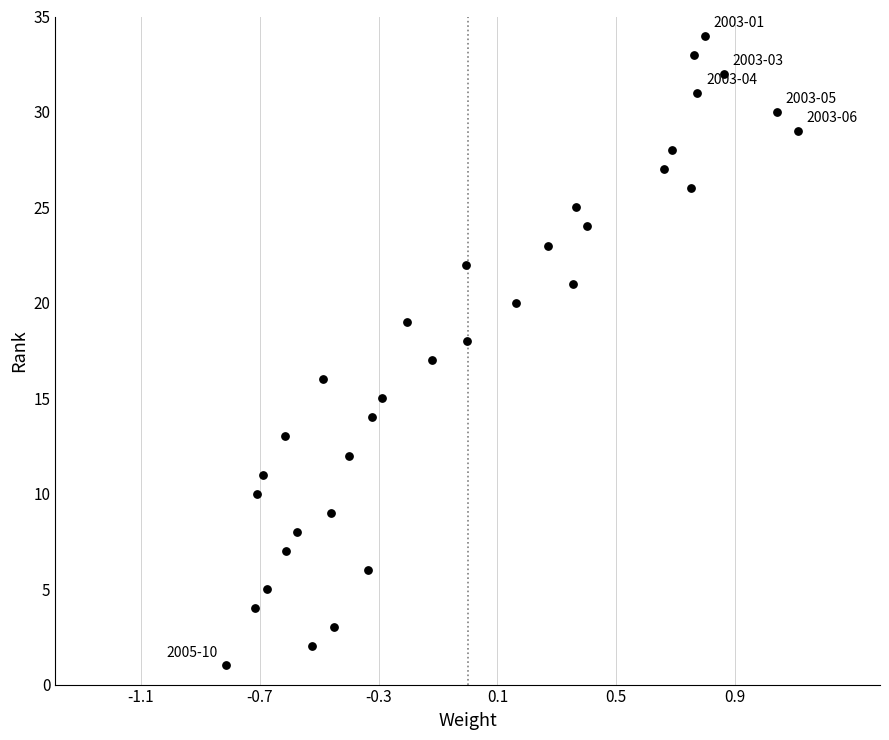

What is the range of Y values (max minus min)?

33